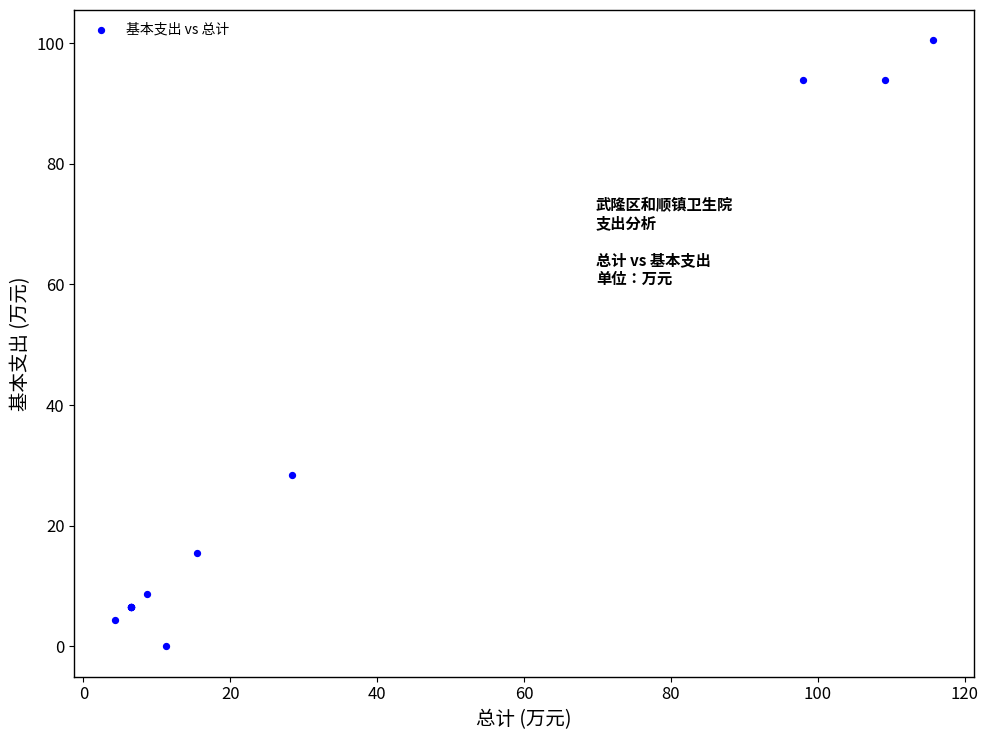

What Y value in the scatter plot is closest to 50?

28.4